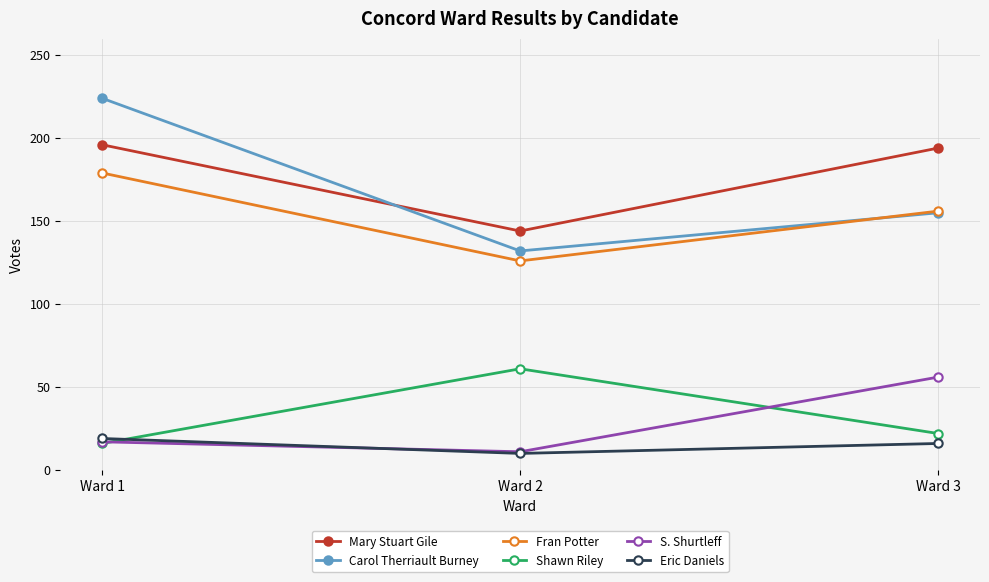

What is the sum of all Mary Stuart Gile values?

534